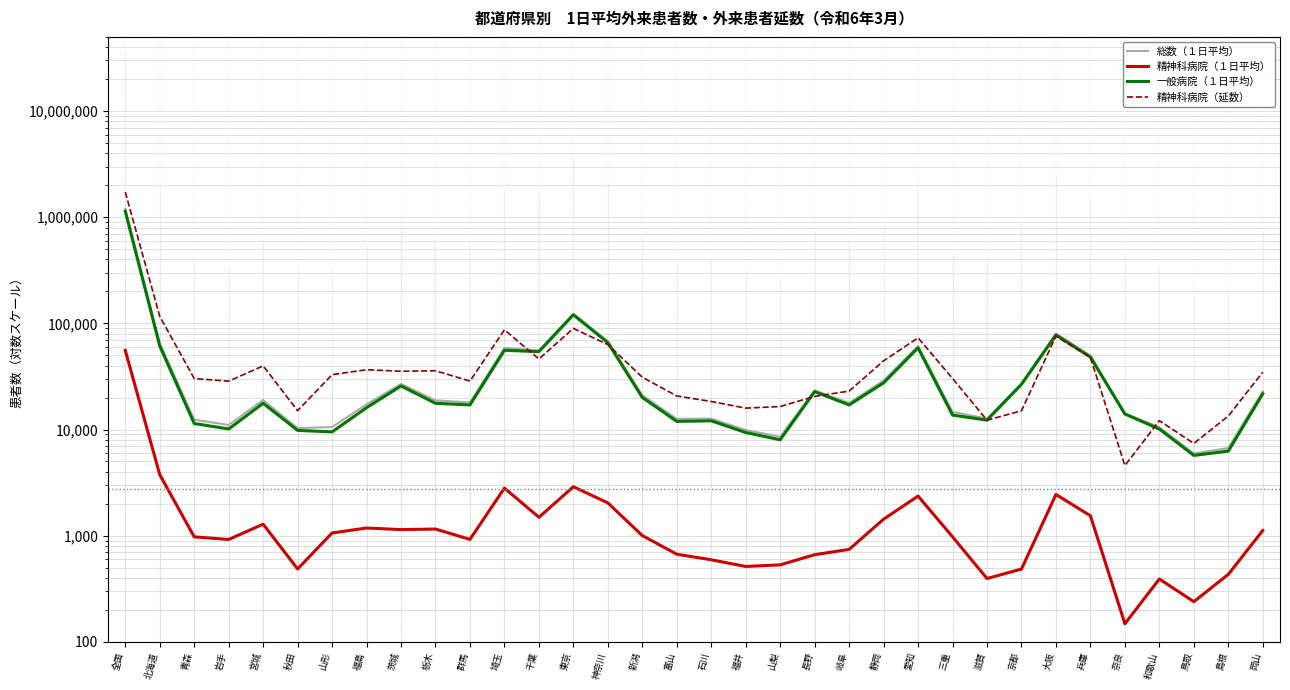

Between 埼玉 and 京都, which series saw the biggest shift?

精神科病院（延数）